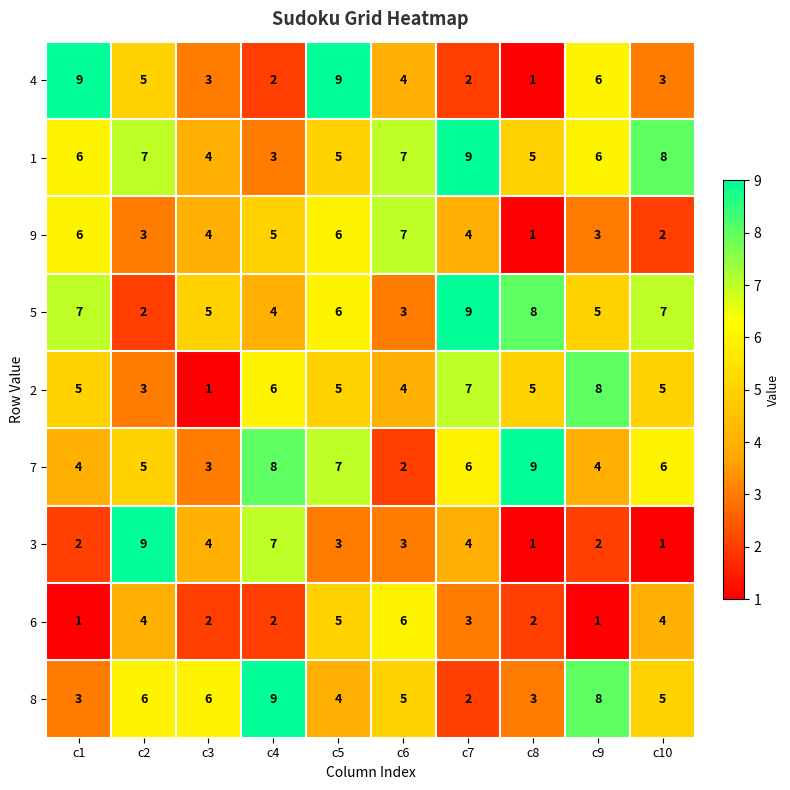

At which category is the sum across all series the highest?

c5